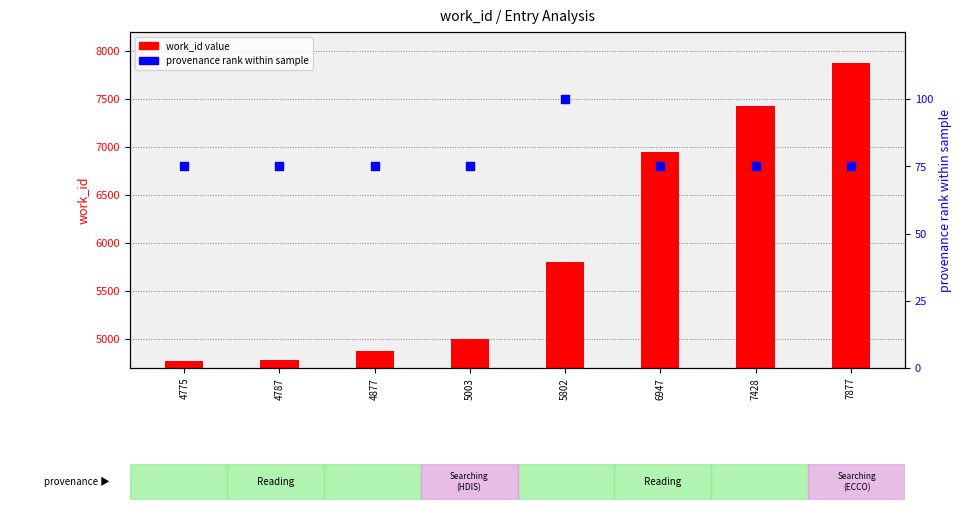

What is the total value across all series at 5802?

5902